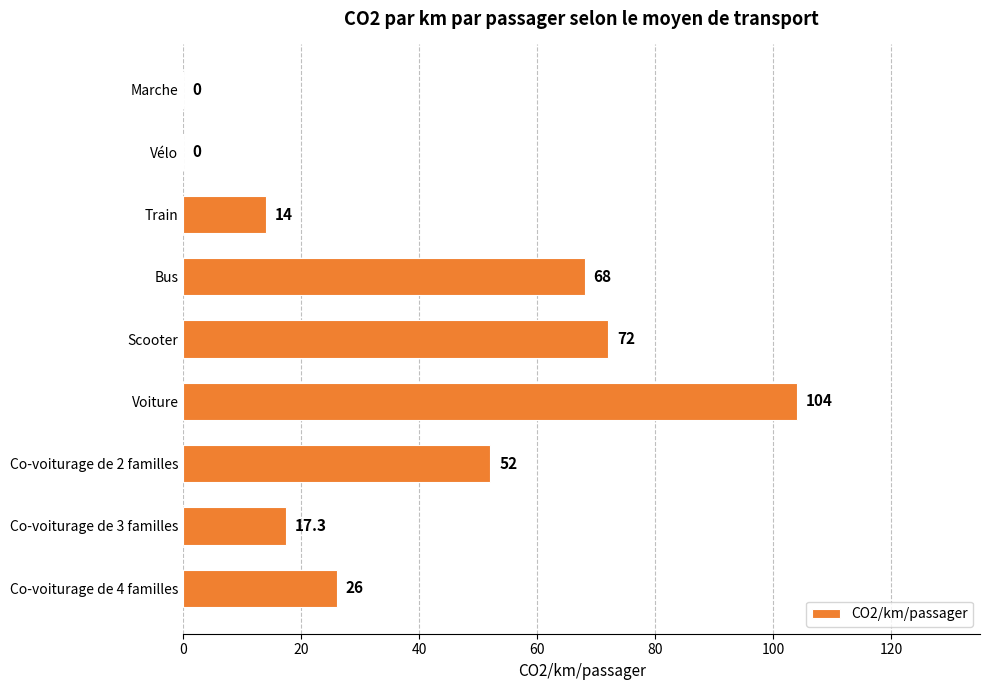

Count the number of data series in this chart.

1